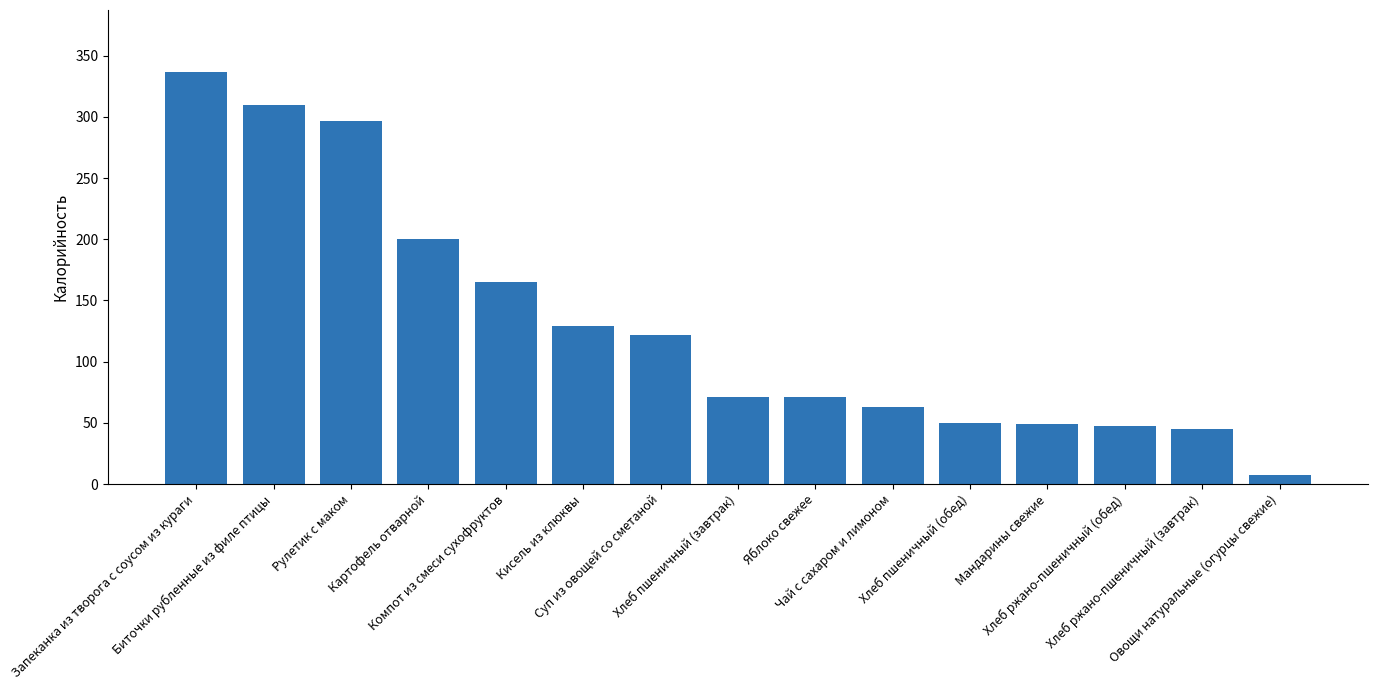

What is the difference between the maximum and minimum values?

329.2